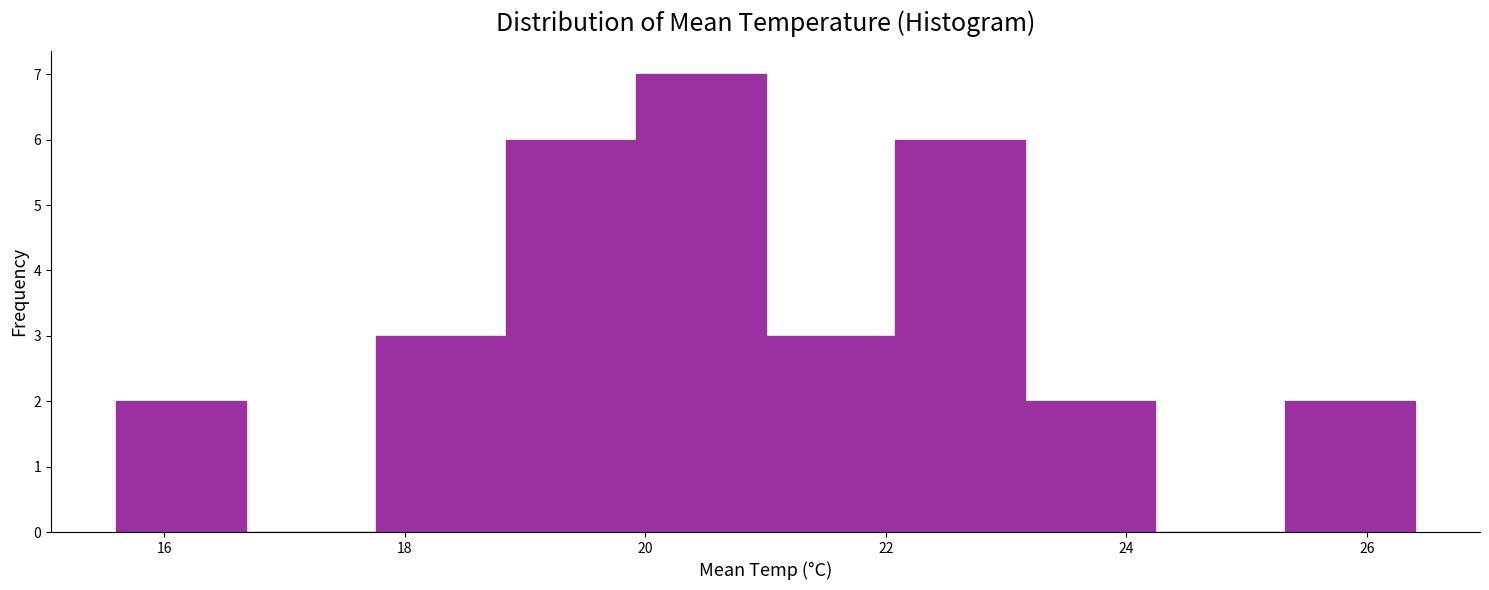

Reading left to right, list every bar in this chart as the range it spans on the x-axis followed by its height. Neither the bar edges nor the heights are printed on the chart, so give them approximately, as read against the axes.

15.60 to 16.68: 2
16.68 to 17.76: 0
17.76 to 18.84: 3
18.84 to 19.92: 6
19.92 to 21.00: 7
21.00 to 22.08: 3
22.08 to 23.16: 6
23.16 to 24.24: 2
24.24 to 25.32: 0
25.32 to 26.40: 2